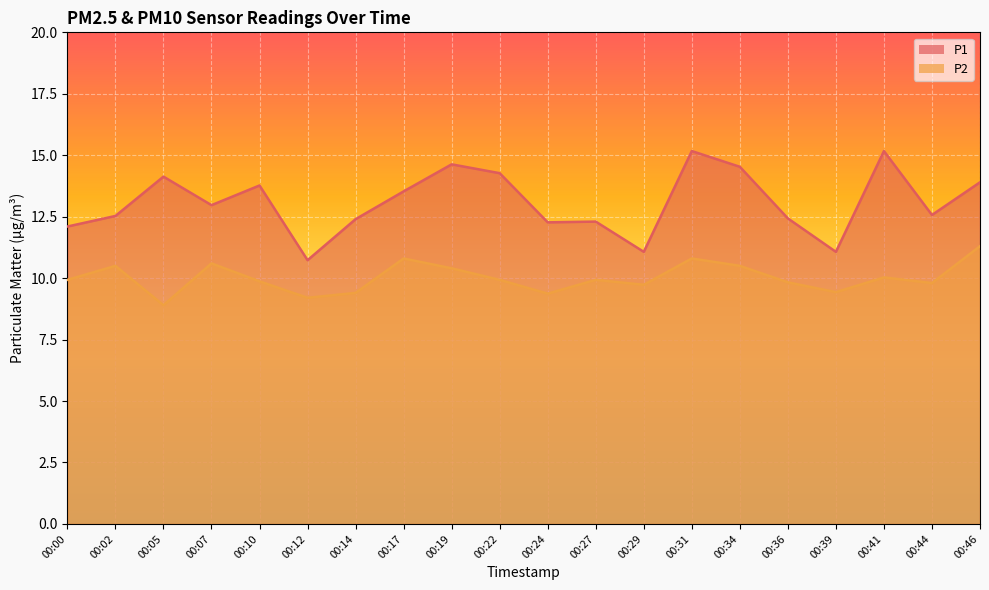

True or false: P2 and P1 cross at least once.

False